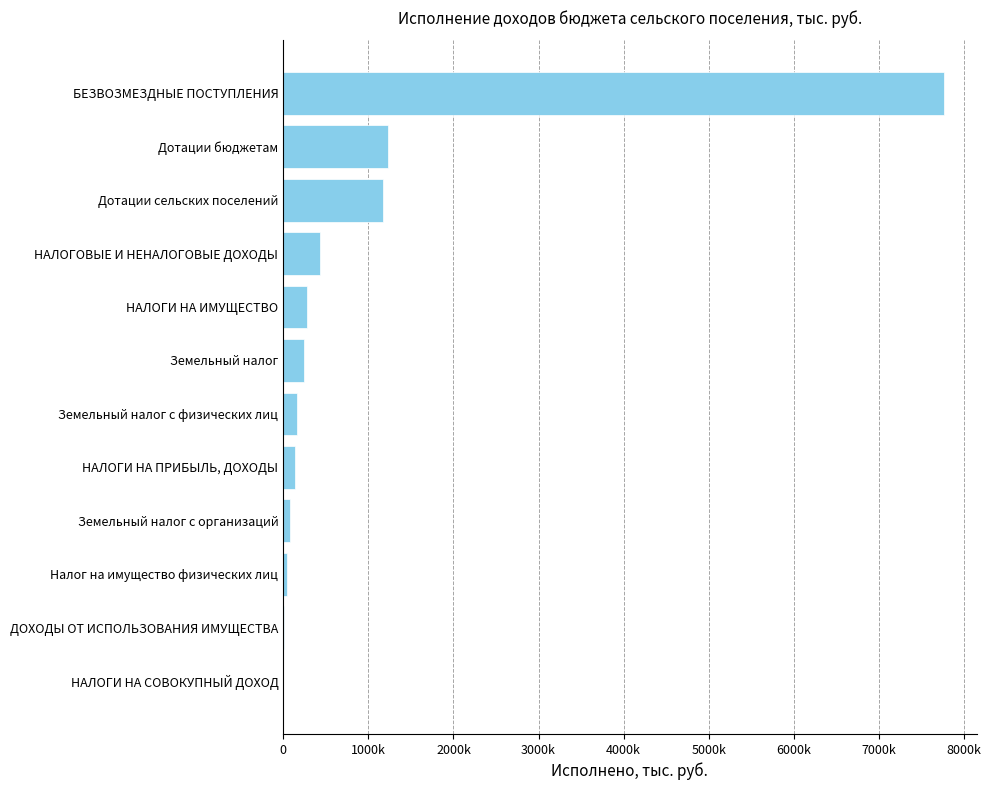

What is the difference between the maximum and minimum values?

7759460.4